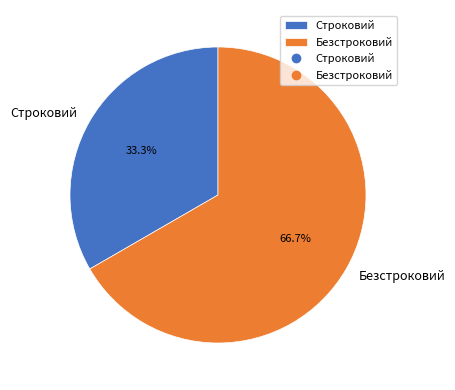

The Строковий slice represents 21% of the pie. True or false?

False